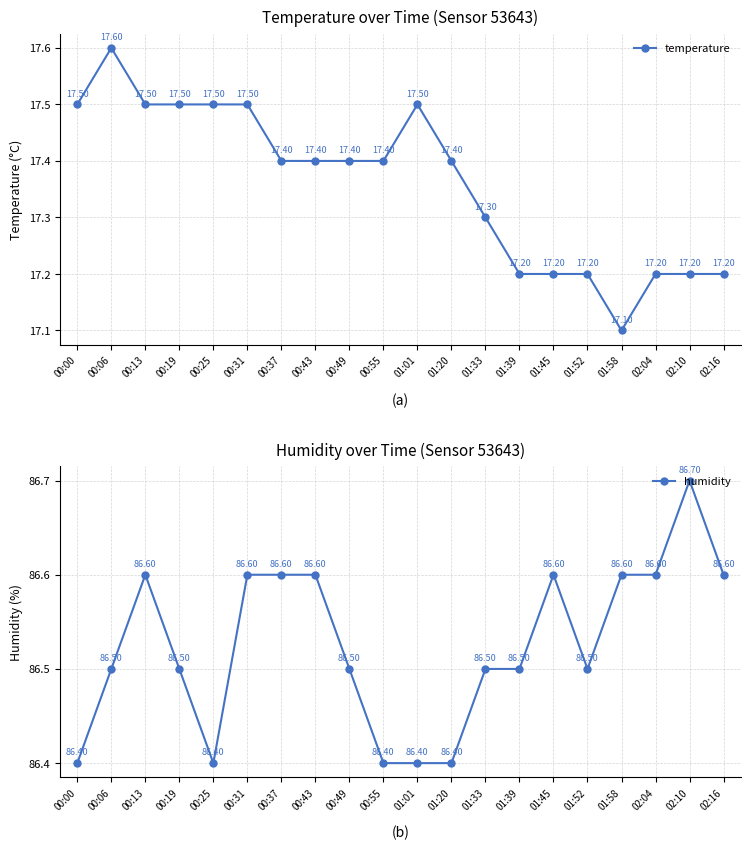

Reading left to right, extract all data points from this chart.

temperature: 00:00=17.5	00:06=17.6	00:13=17.5	00:19=17.5	00:25=17.5	00:31=17.5	00:37=17.4	00:43=17.4	00:49=17.4	00:55=17.4	01:01=17.5	01:20=17.4	01:33=17.3	01:39=17.2	01:45=17.2	01:52=17.2	01:58=17.1	02:04=17.2	02:10=17.2	02:16=17.2
humidity: 00:00=86.4	00:06=86.5	00:13=86.6	00:19=86.5	00:25=86.4	00:31=86.6	00:37=86.6	00:43=86.6	00:49=86.5	00:55=86.4	01:01=86.4	01:20=86.4	01:33=86.5	01:39=86.5	01:45=86.6	01:52=86.5	01:58=86.6	02:04=86.6	02:10=86.7	02:16=86.6